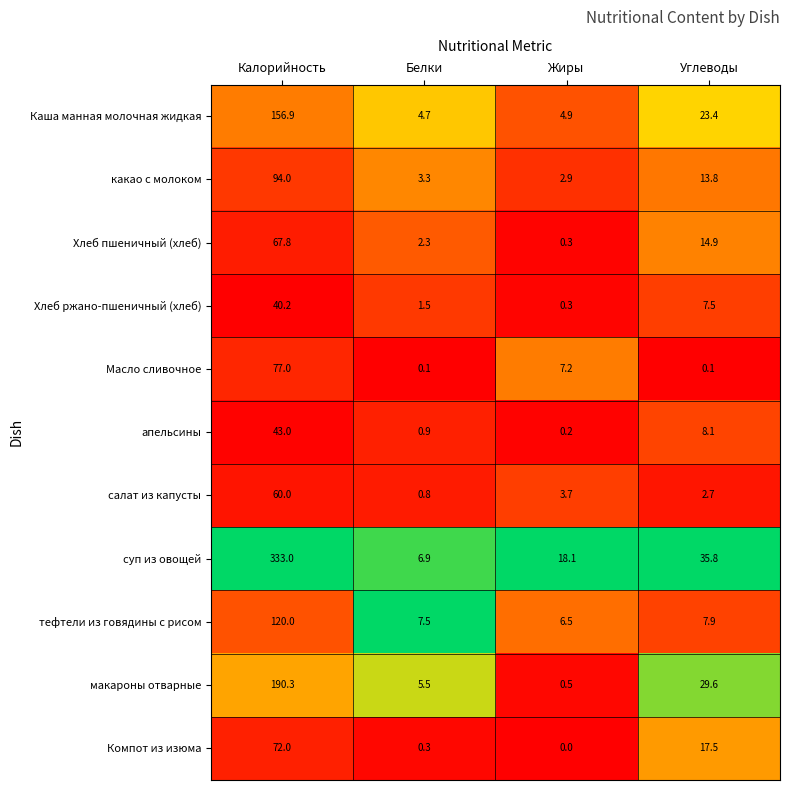

List the series in order of their peak value, lowest first.

Хлеб ржано-пшеничный (хлеб), апельсины, салат из капусты, Хлеб пшеничный (хлеб), Компот из изюма, Масло сливочное, какао с молоком, тефтели из говядины с рисом, Каша манная молочная жидкая, макароны отварные, суп из овощей